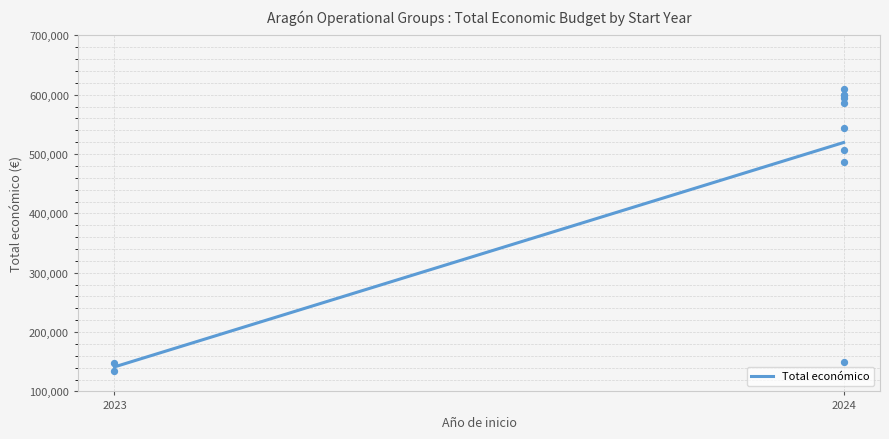

What is the change in value from 2024 to 2024?

-86460